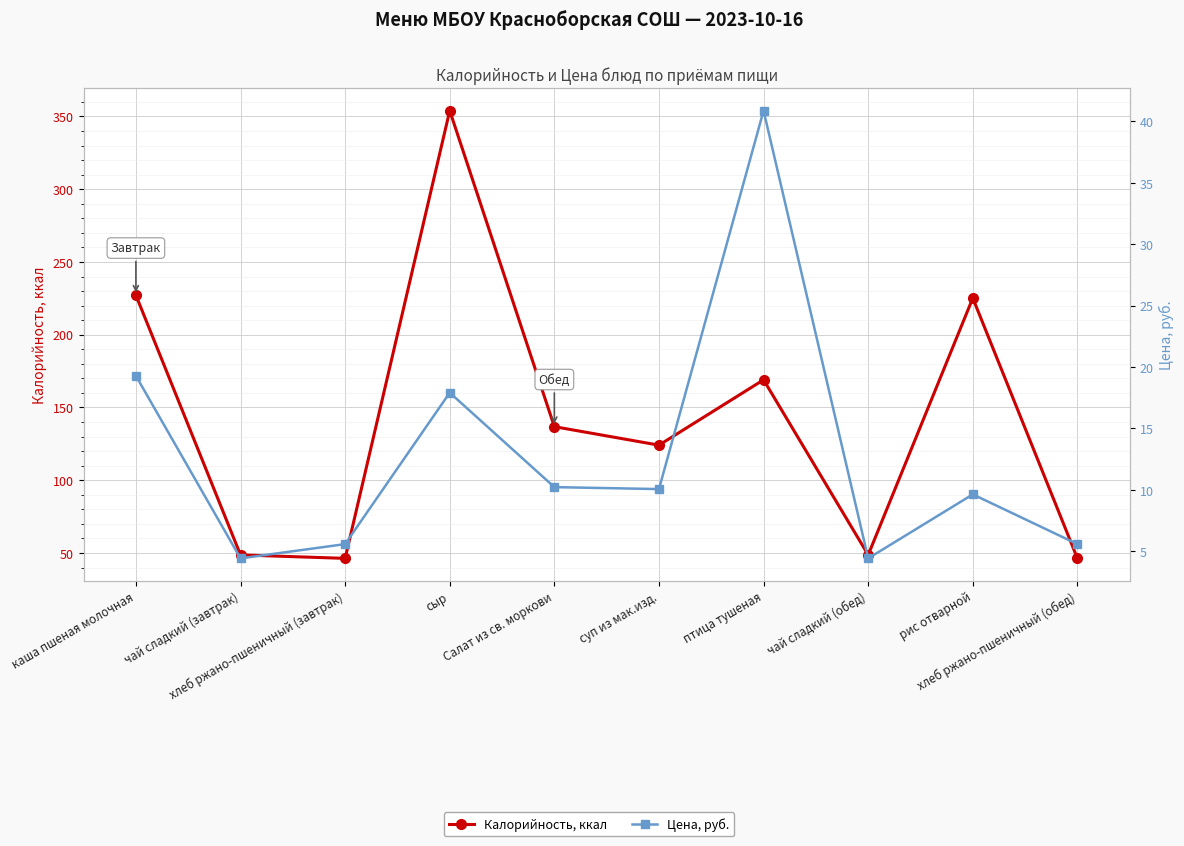

Reading left to right, extract all data points from this chart.

Калорийность, ккал: 227.2	48.6	46.3	354.0	136.8	124.1	169.0	48.6	225.2	46.3
Цена, руб.: 19.3	4.4	5.6	17.9	10.2	10.1	40.9	4.4	9.6	5.6